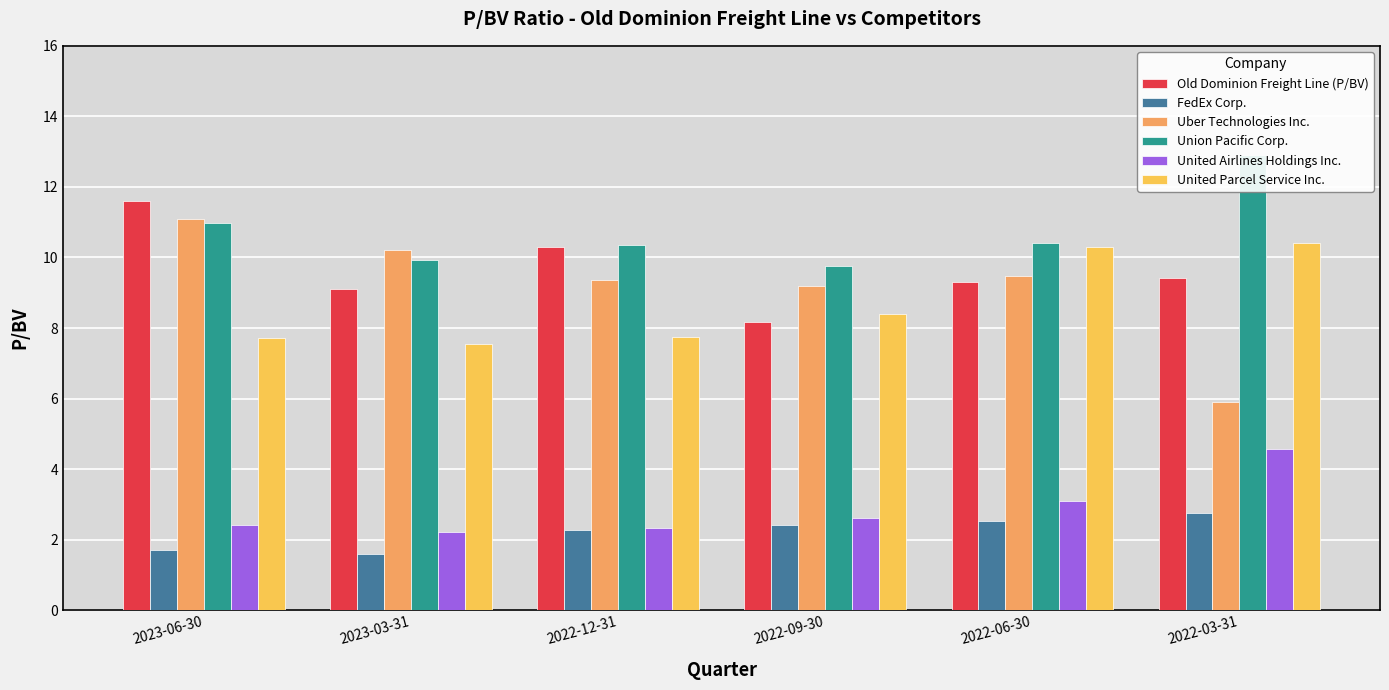

How many groups of bars are there?

6